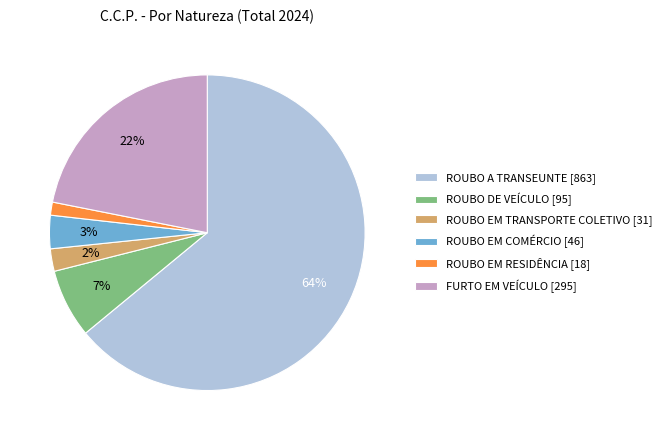

Is it true that ROUBO DE VEÍCULO [95] is 1% of the pie?

False